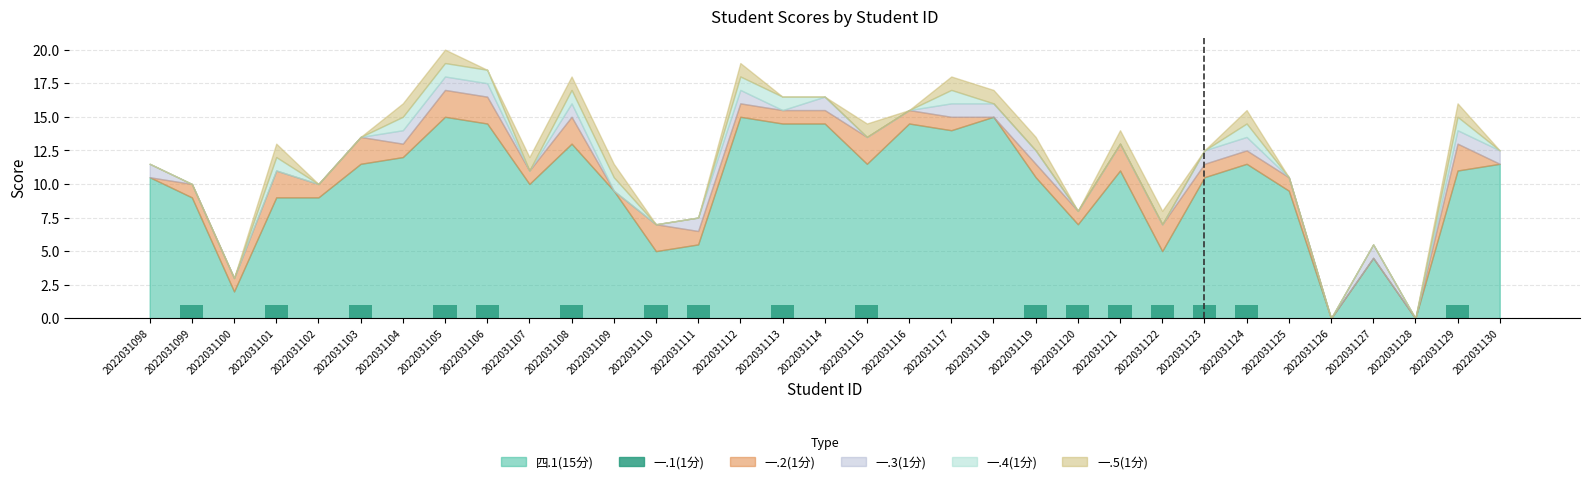

What is the ratio of the value at 2022031110 to the value at 2022031119?

1.0